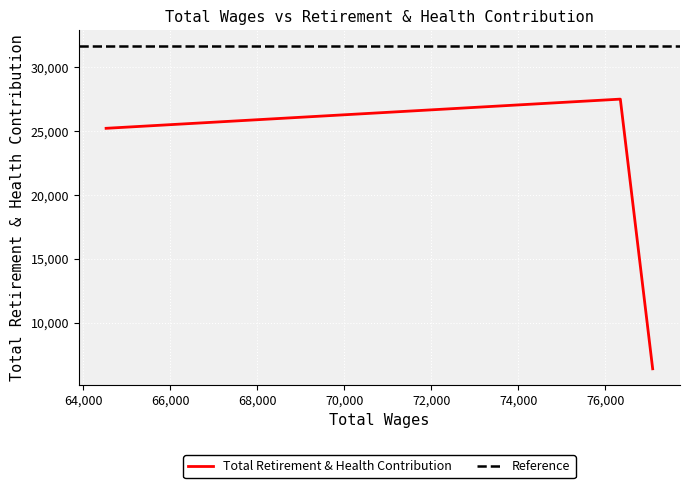

Rank the categories by value from highest to lowest.

76349, 64524, 77093